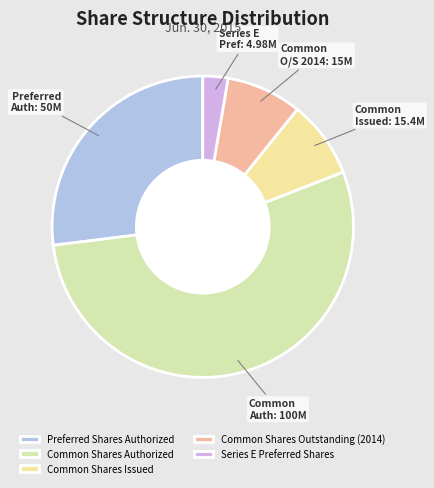

Does any single category account for the majority?

Yes